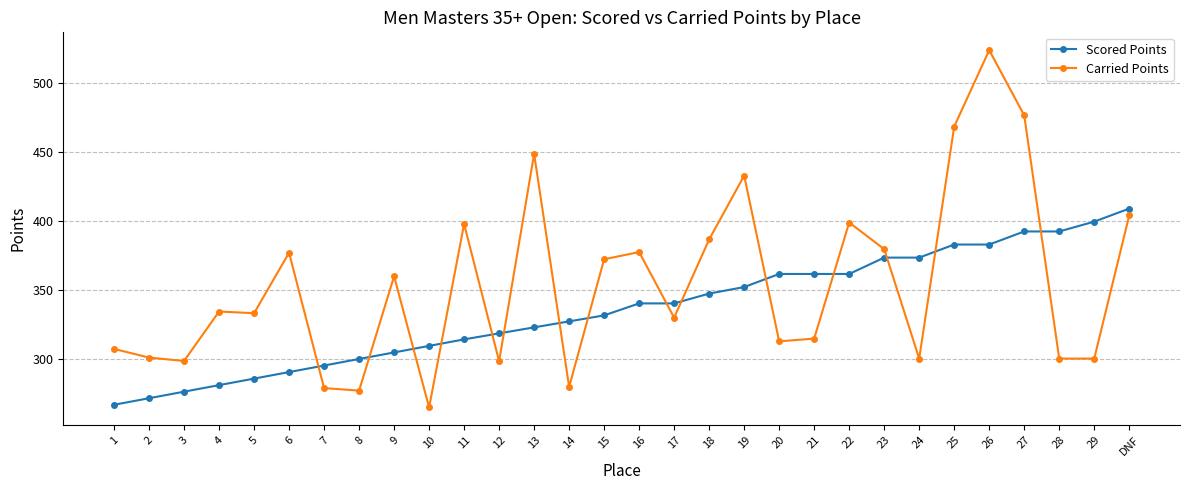

How many values in the Scored Points series are below 340?

15